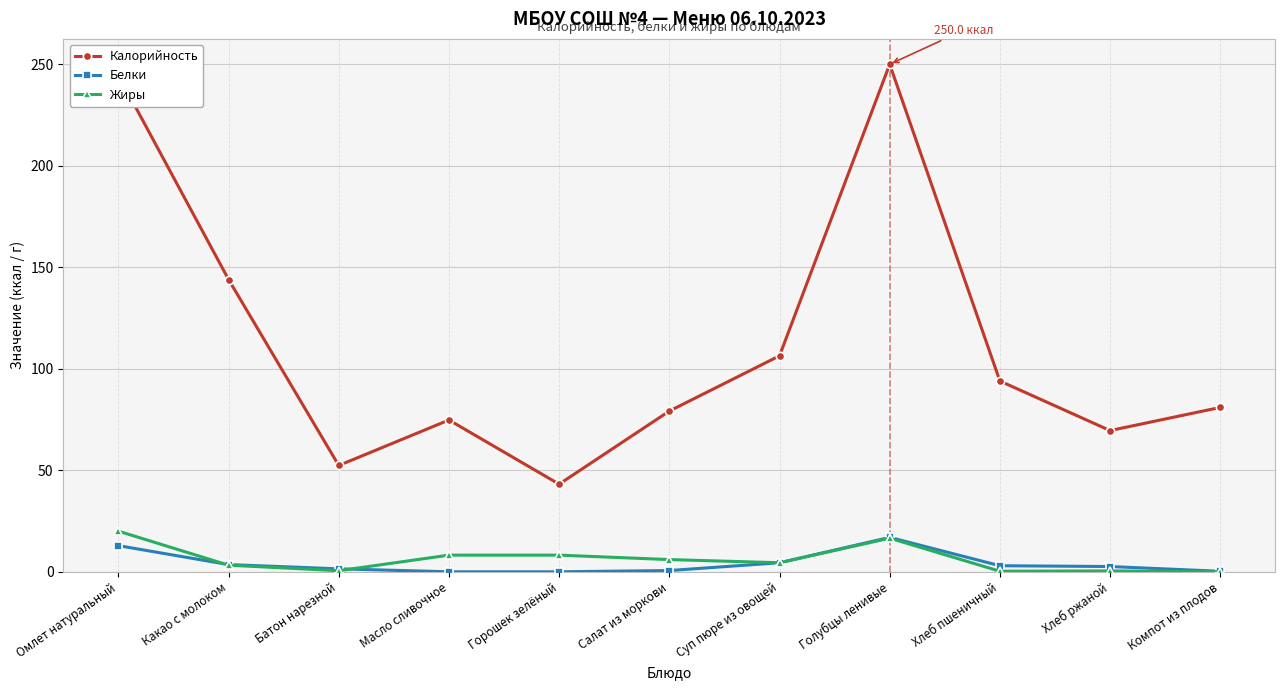

How many values in the Калорийность series are below 81?

5